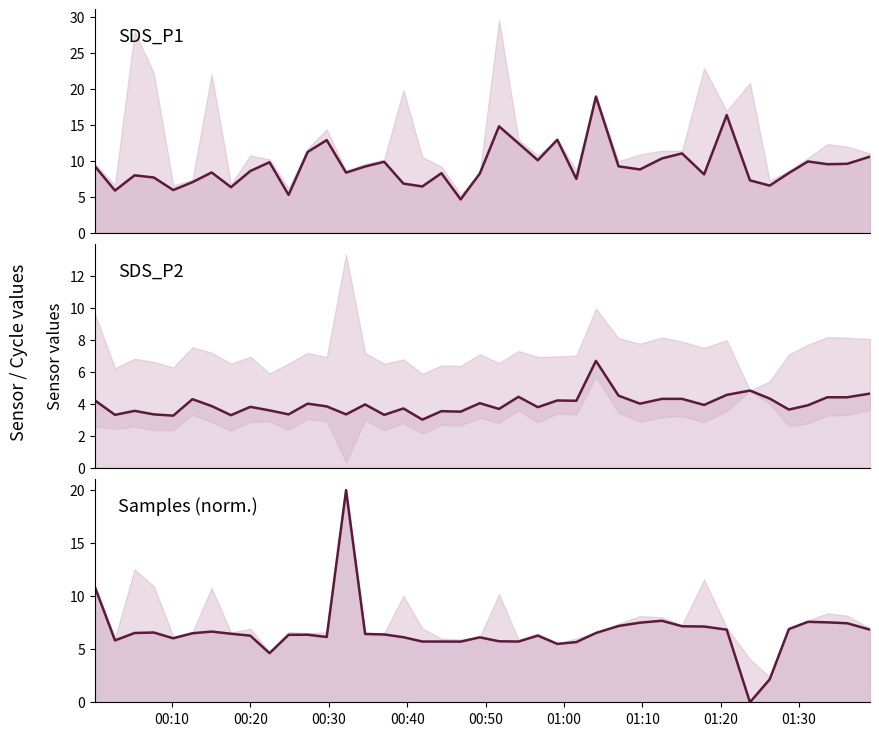

Which series has the largest total across all categories?

SDS_P1